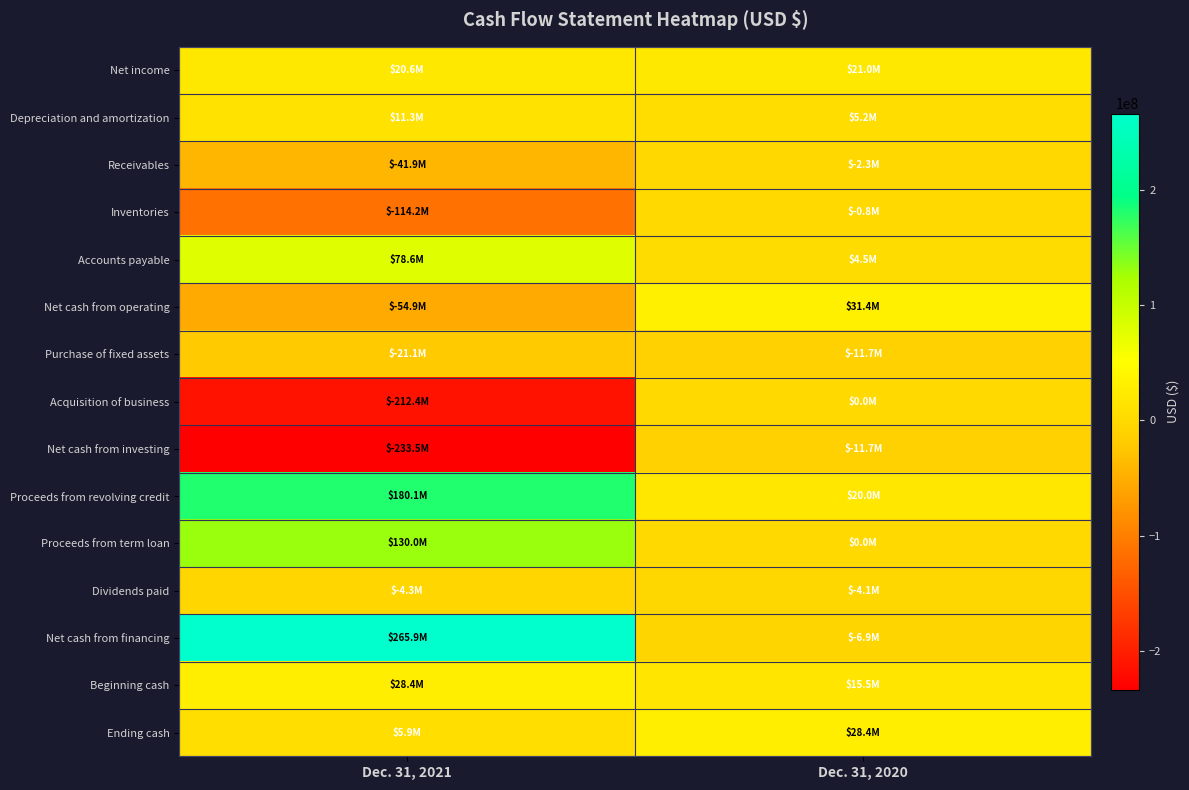

What is the greatest value displayed?

265894000